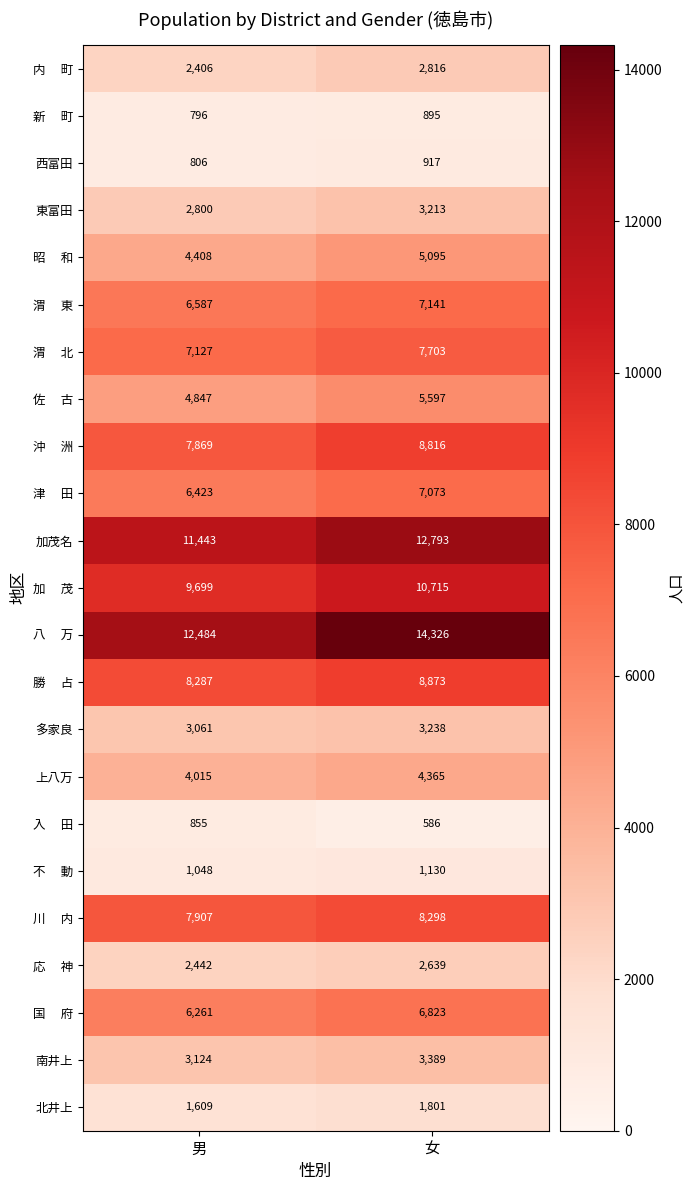

At which category is the sum across all series the highest?

女